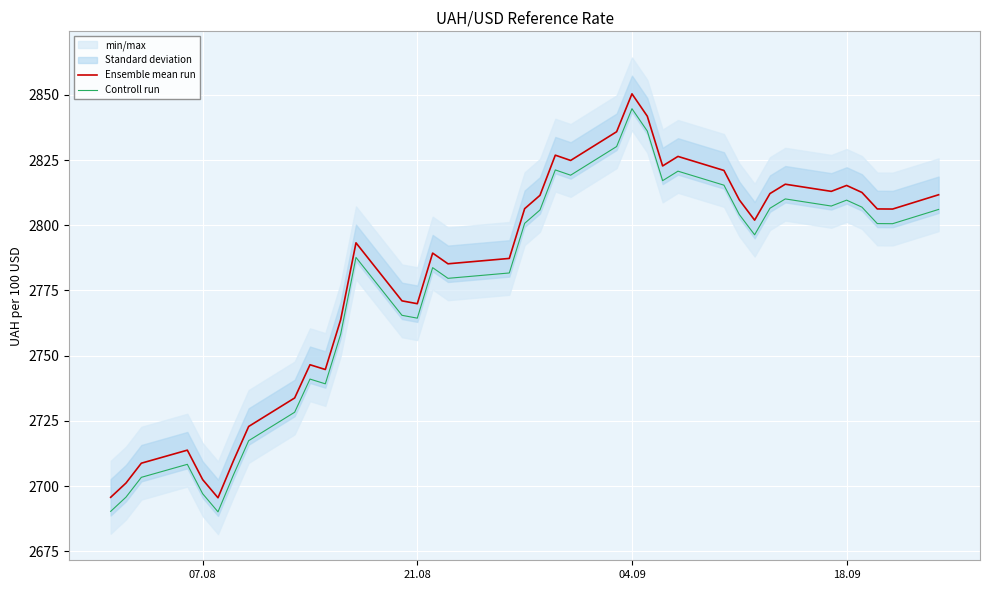

Which series has the widest spread of values?

Ensemble mean run